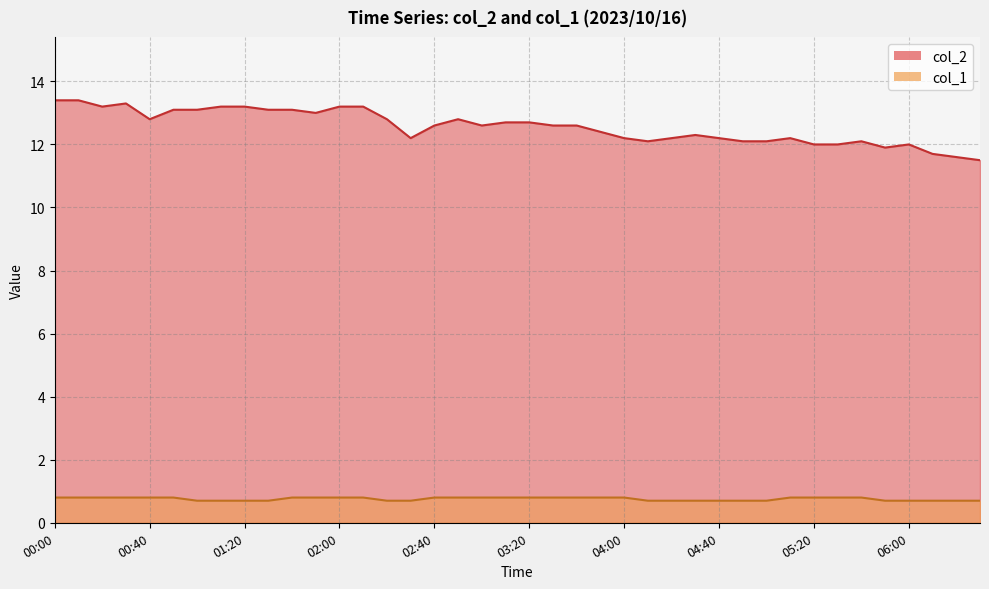

Rank the series at 06:30 from highest to lowest value.

col_2, col_1